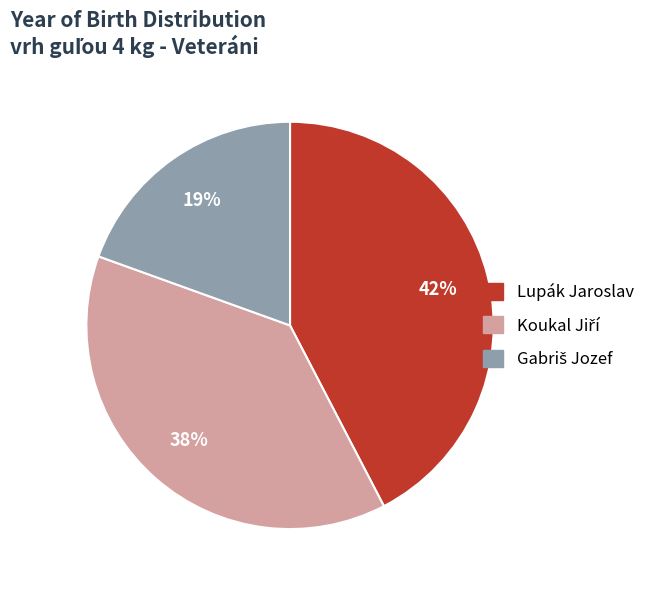

Is there a majority slice in this chart?

No